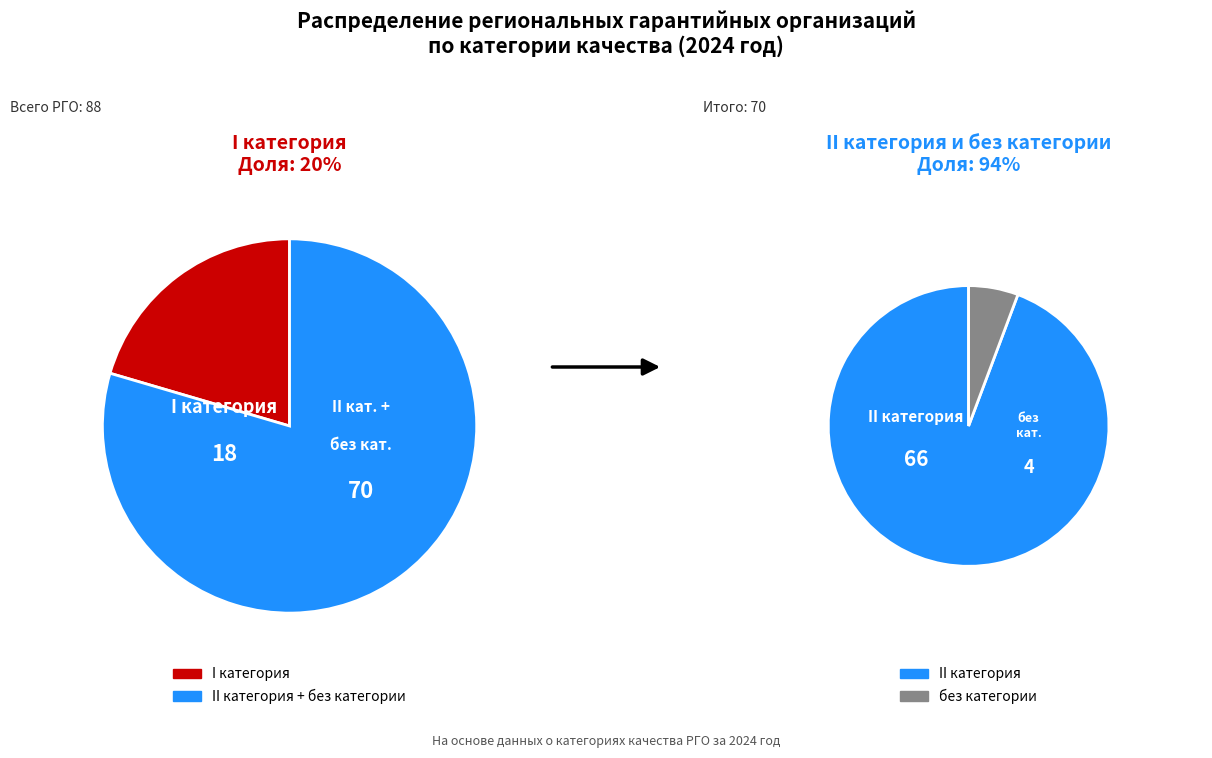

Is it true that II категория is 68% of the pie?

False